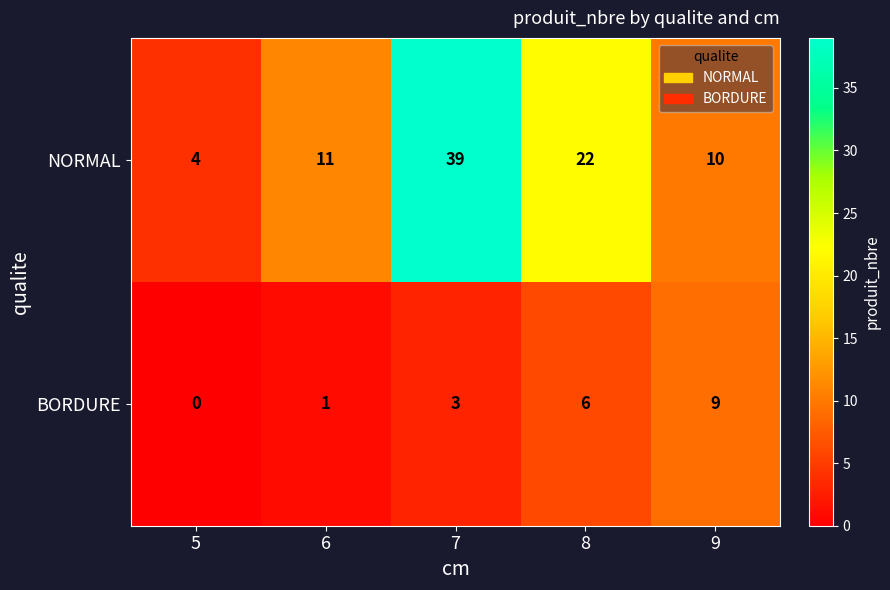

At how many categories does at least one series exceed 12?

2